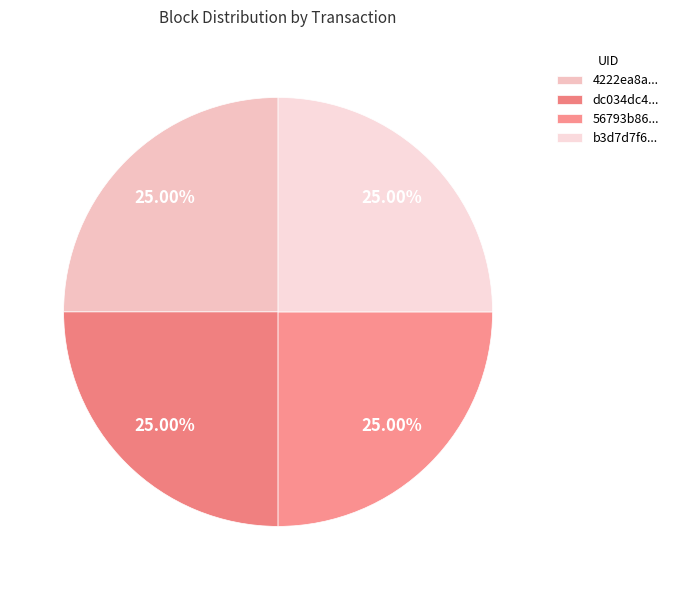

How many slices are in this pie chart?

4